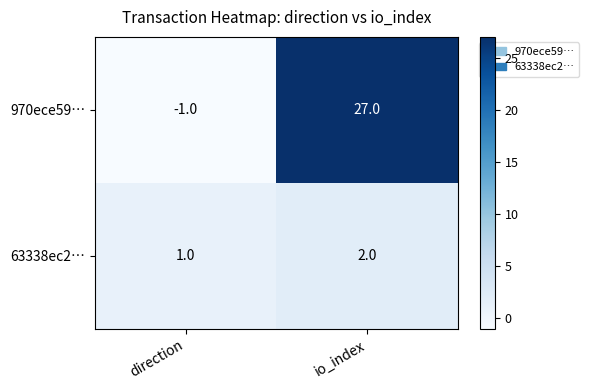

Which category has the lowest value in the 63338ec2… series?

direction